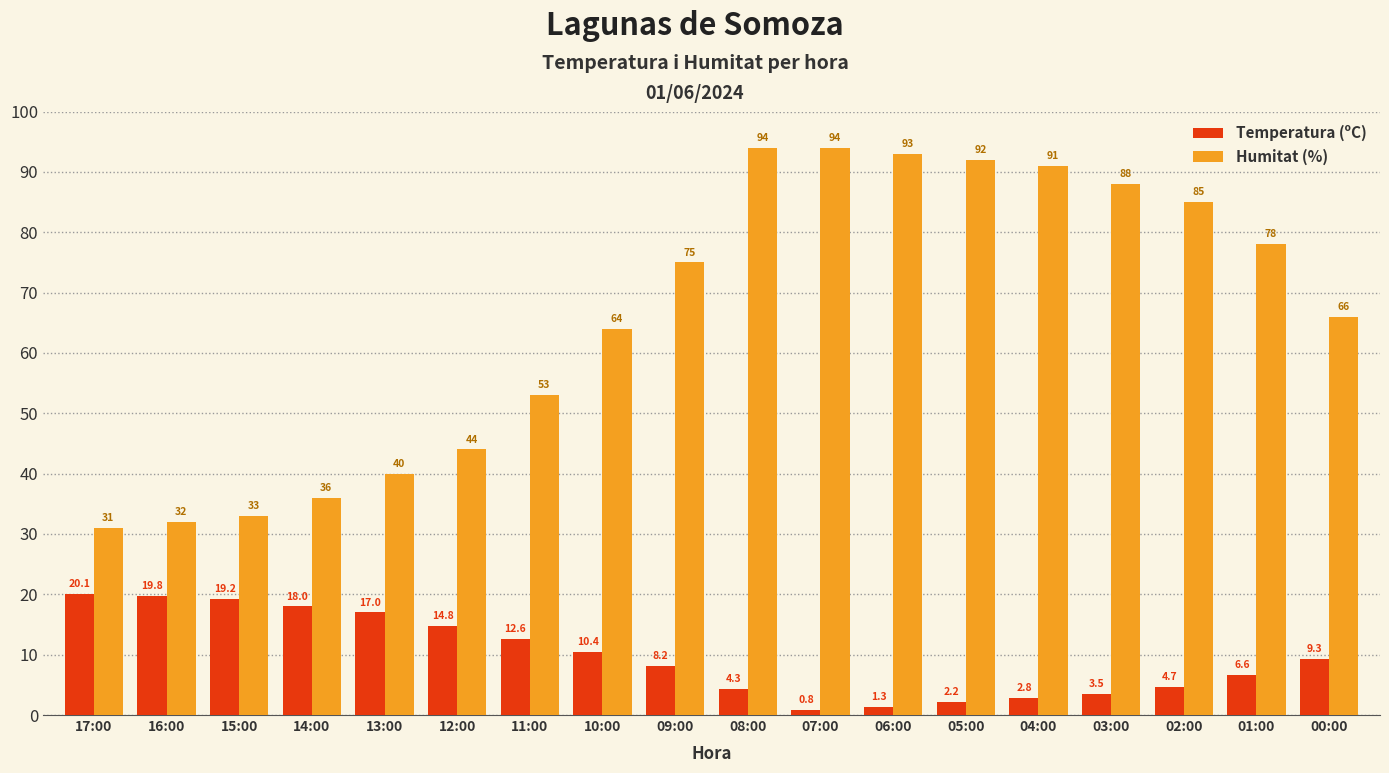

What is the average value of the Humitat (%) series?

66.1